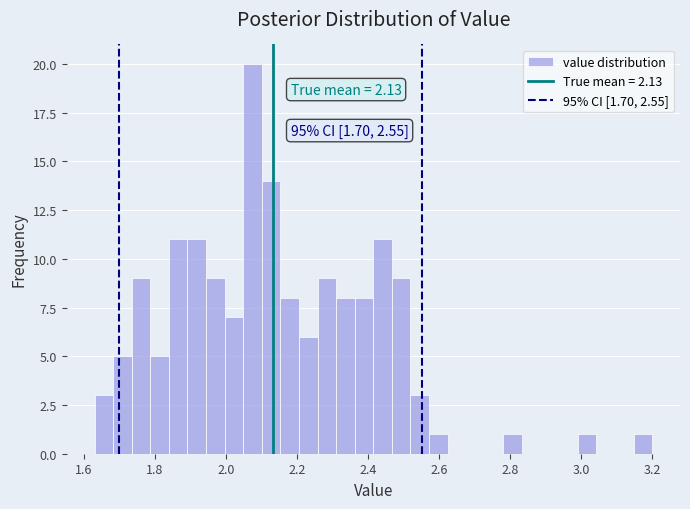

Read against the x-axis, roughly where is the centre of the tallest bar?

2.08